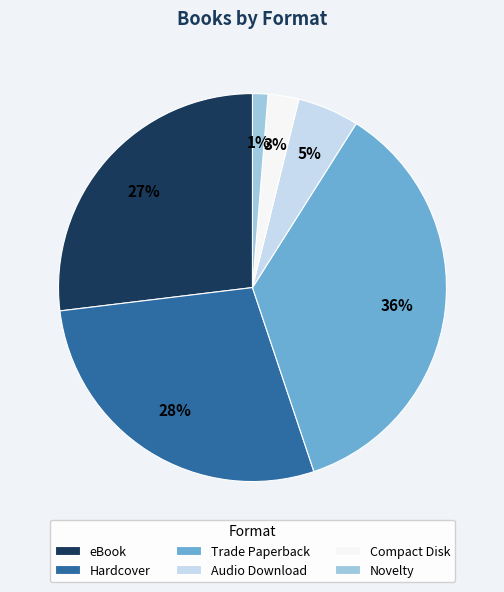

To the nearest percent, what is the difference between the largest and smallest slice percentages?

35%